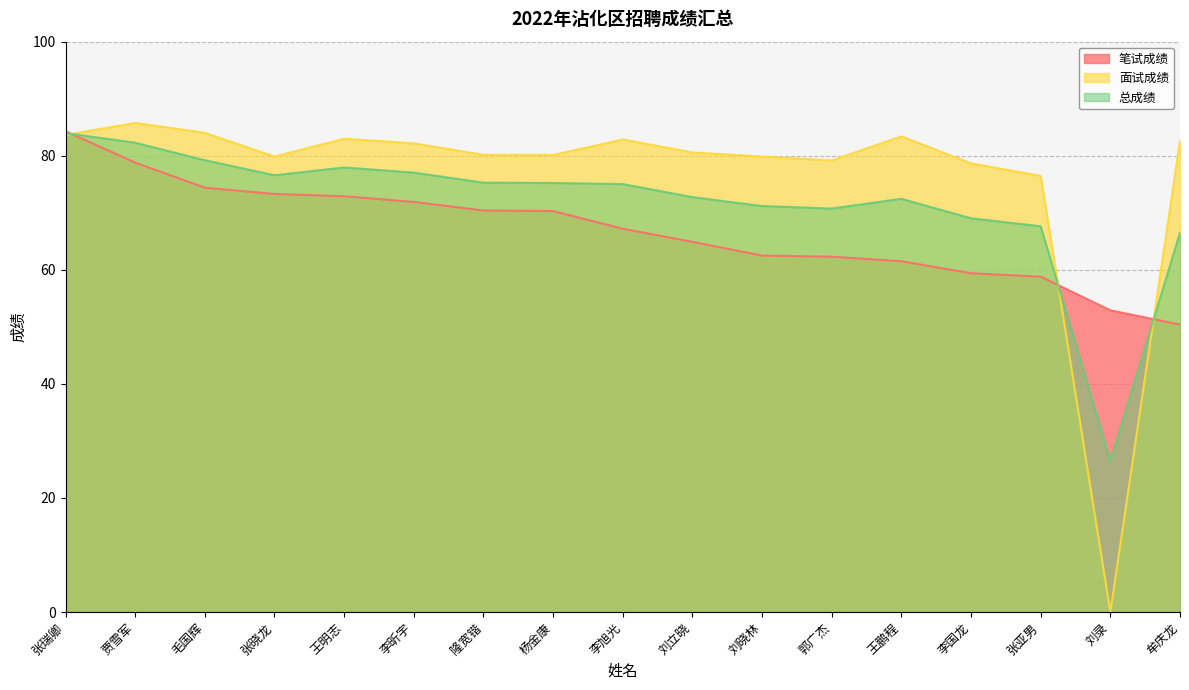

At which label does 笔试成绩 first exceed 67?

张瑞卿